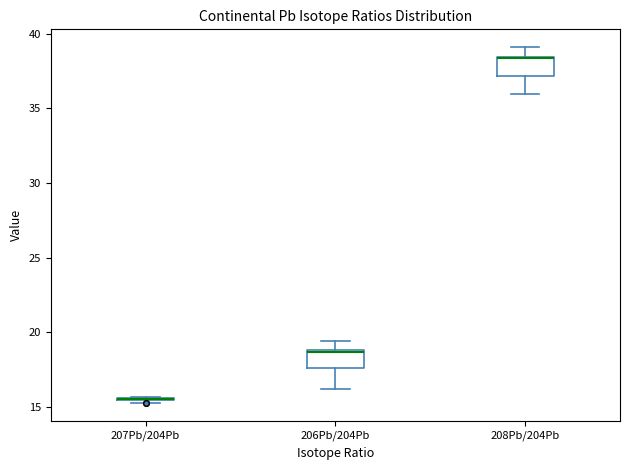

Reading left to right, transcribe this box plot: for each box, give where its median line is, the range the box spans, and where its two whiskers end, as read against the y-axis. The values are not printed on the chart, so give them approximately, as read against the axis.

207Pb/204Pb: box collapsed to a line at 15.5, whiskers 15.5 to 15.5
206Pb/204Pb: median 18.5, box 17.5 to 19.0, whiskers 16.0 to 19.5
208Pb/204Pb: median 38.5, box 37.0 to 38.5, whiskers 36.0 to 39.0